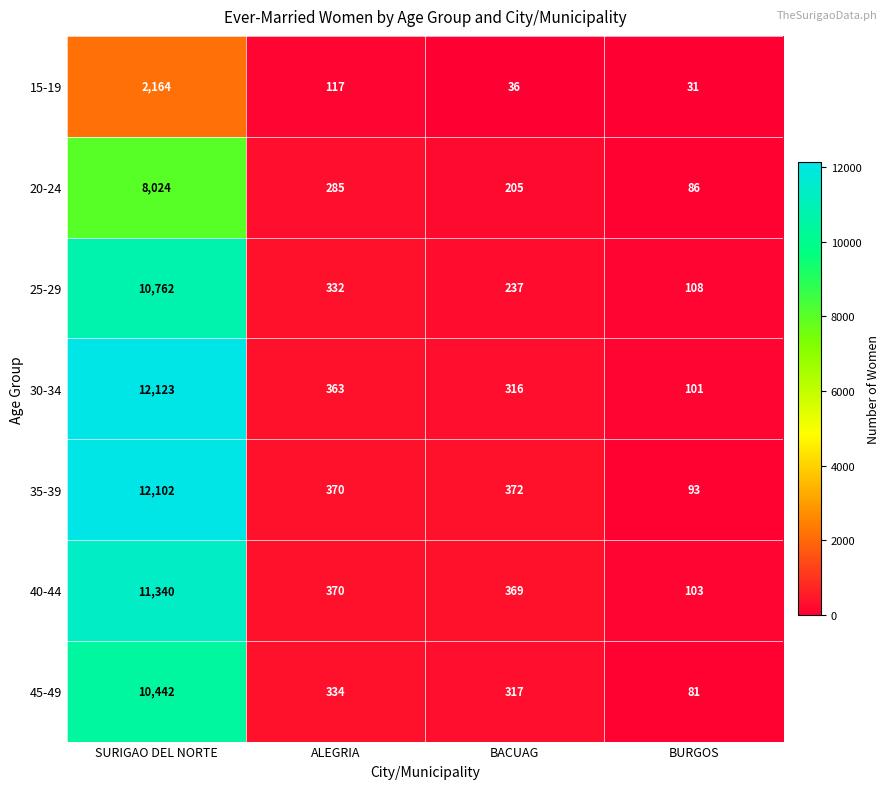

Which series has the largest total across all categories?

35-39